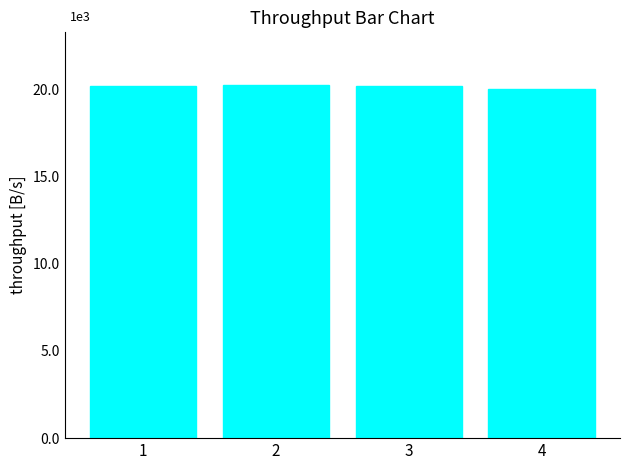

True or false: the data shows 8569.2 at 4.

False